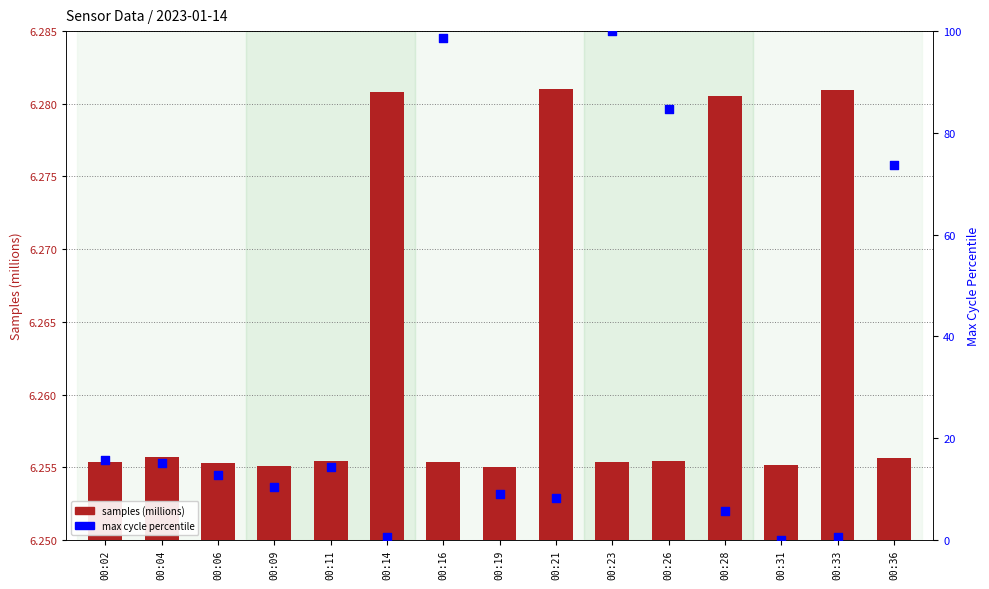

At how many categories does at least one series exceed 95?

2